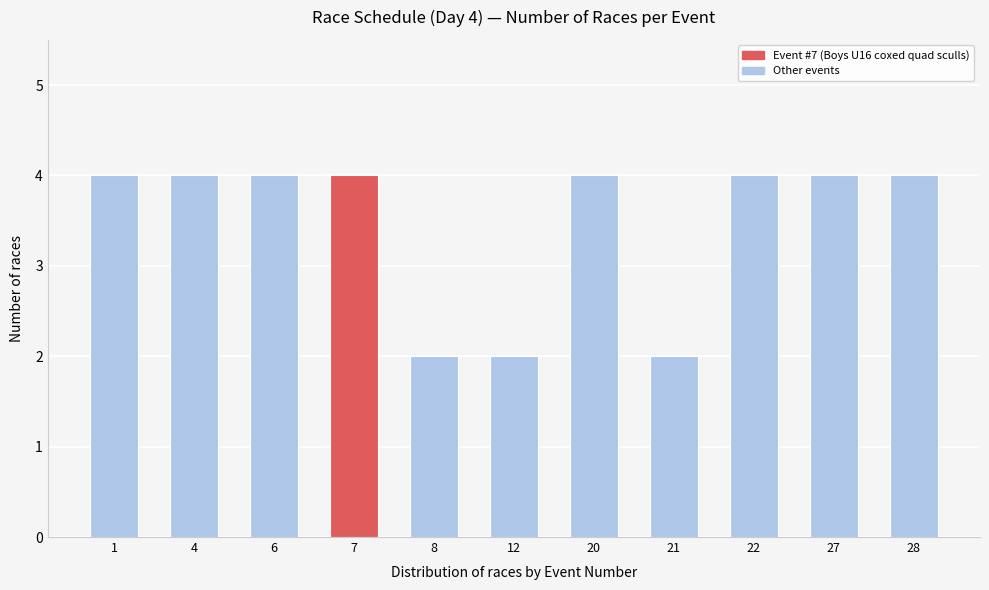

Reading left to right, what are all the values shown in this chart?

4	4	4	4	2	2	4	2	4	4	4